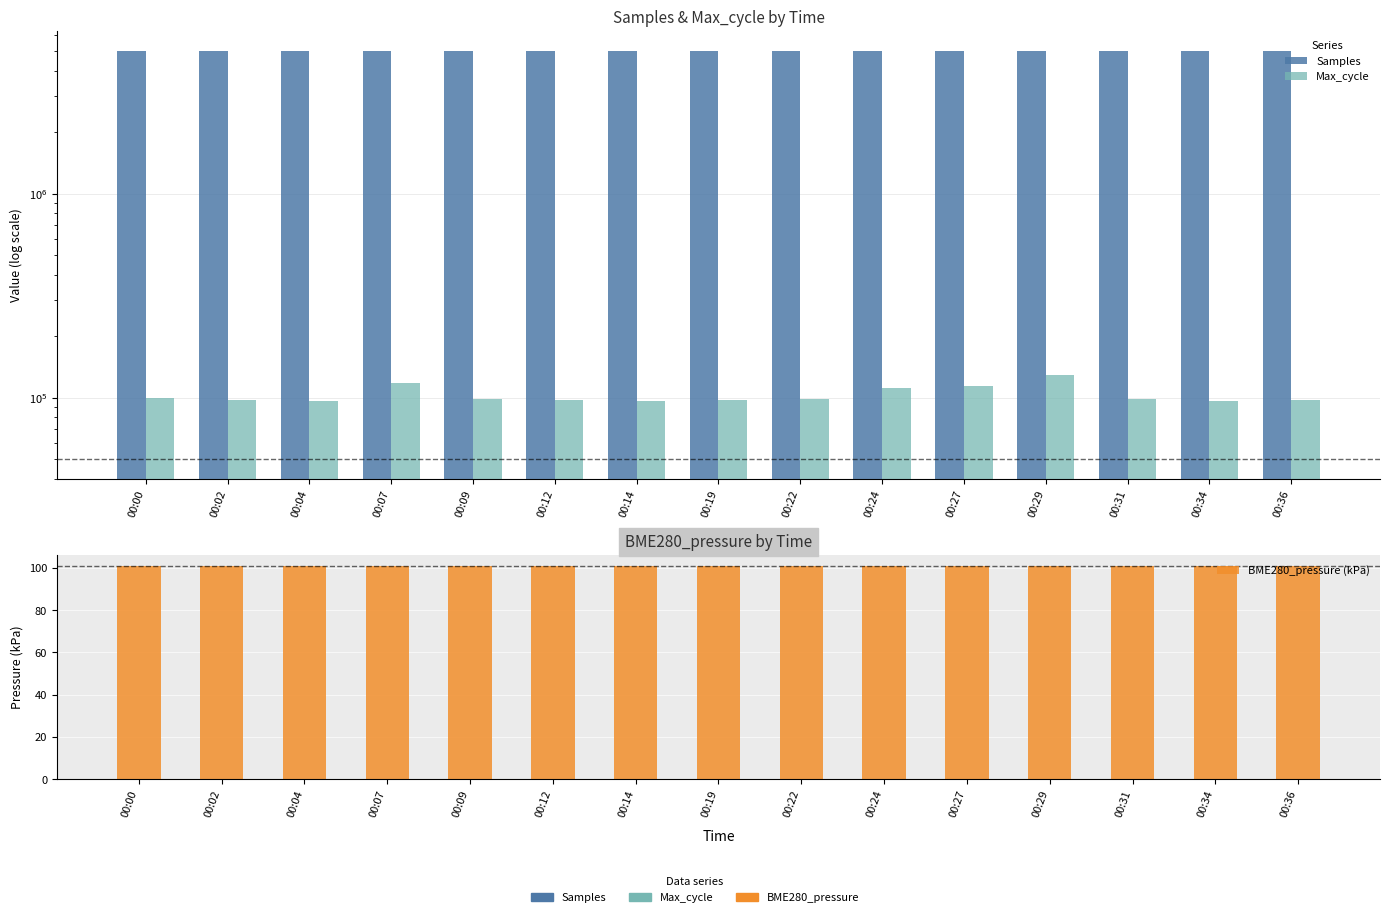

Is the value of Samples at 00:09 greater than the value of Max_cycle at 00:04?

Yes